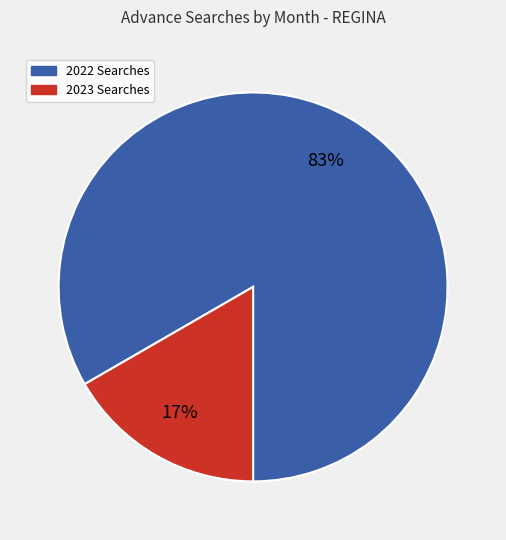

Is there a majority slice in this chart?

Yes